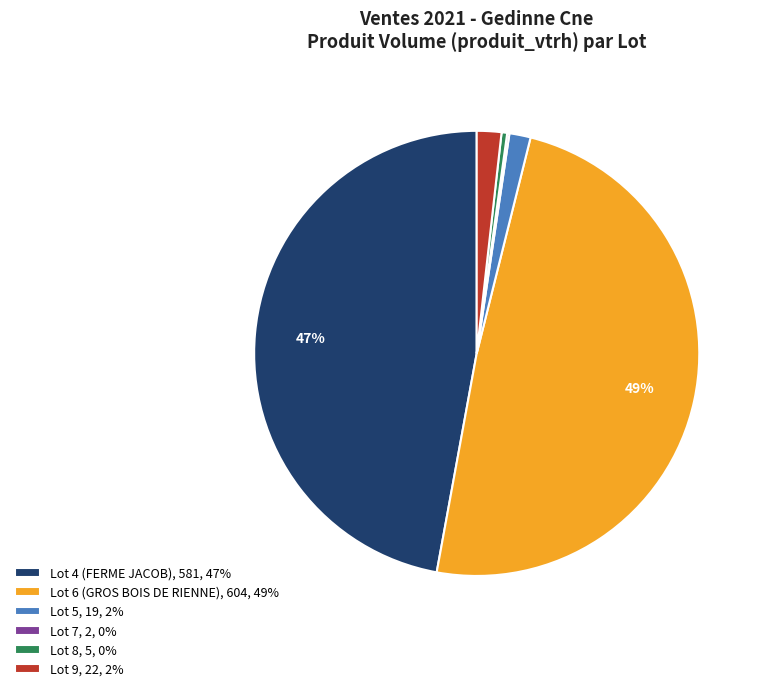

Does any single category account for the majority?

No